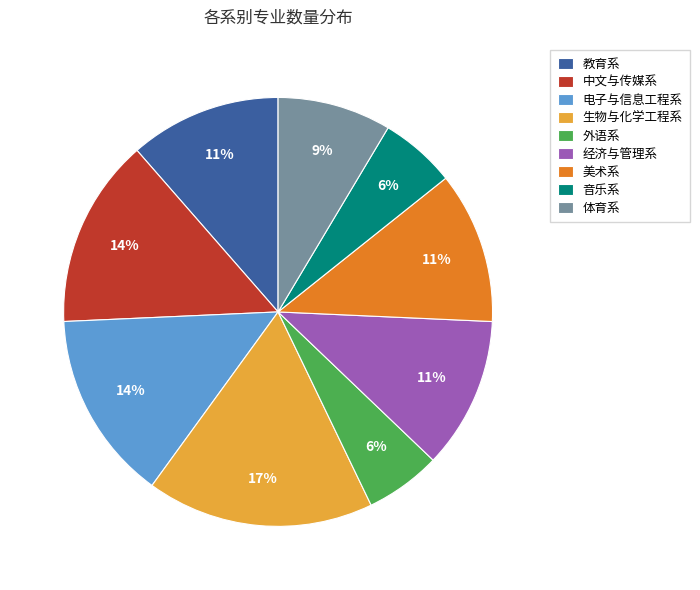

Count the number of slices in the pie.

9